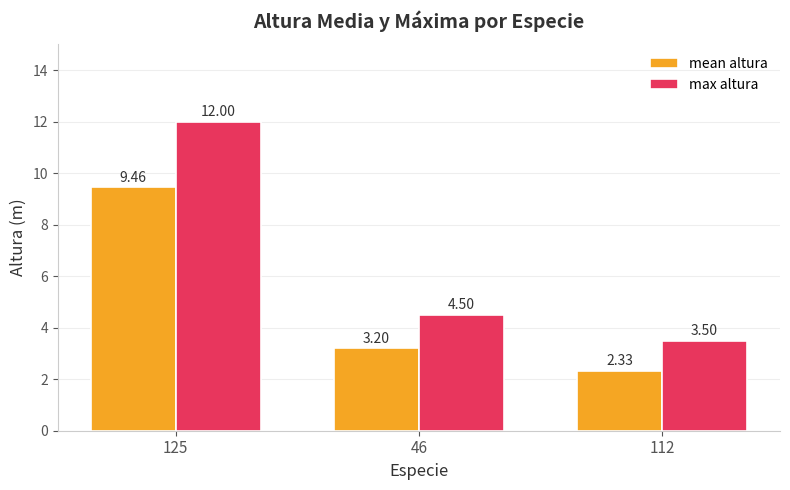

What is the label of the 3rd bar from the right?

125